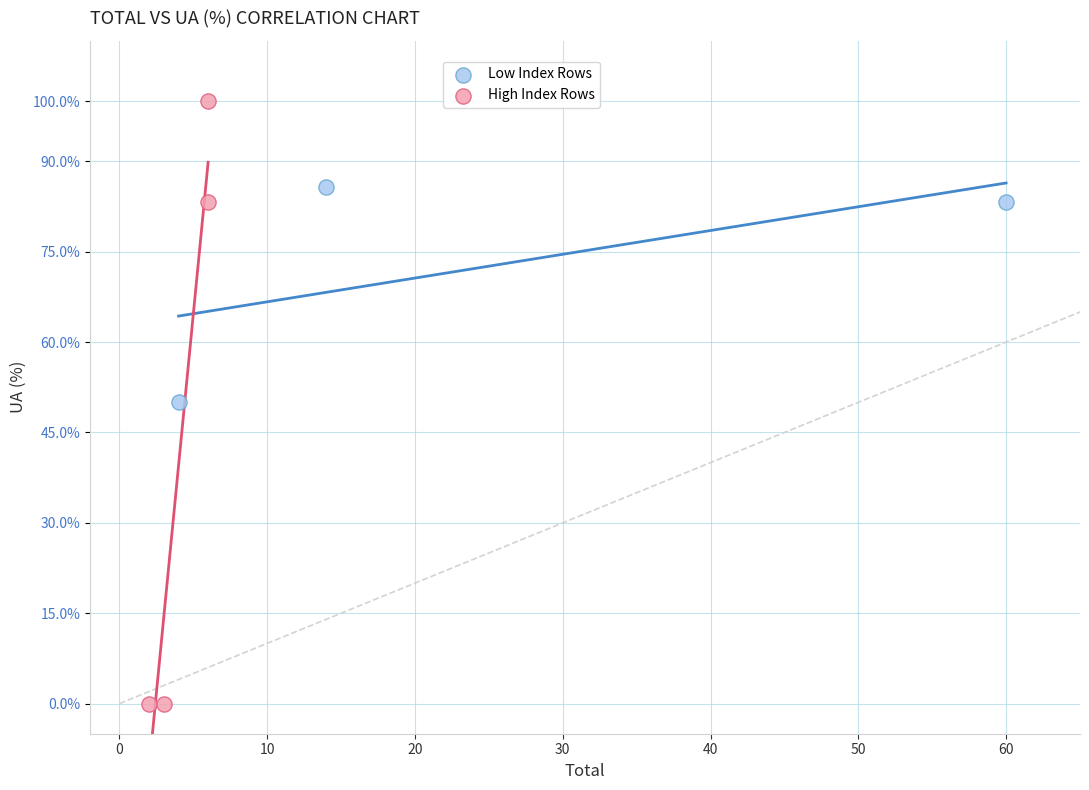

What are all the series names shown in the legend?

Low Index Rows, High Index Rows